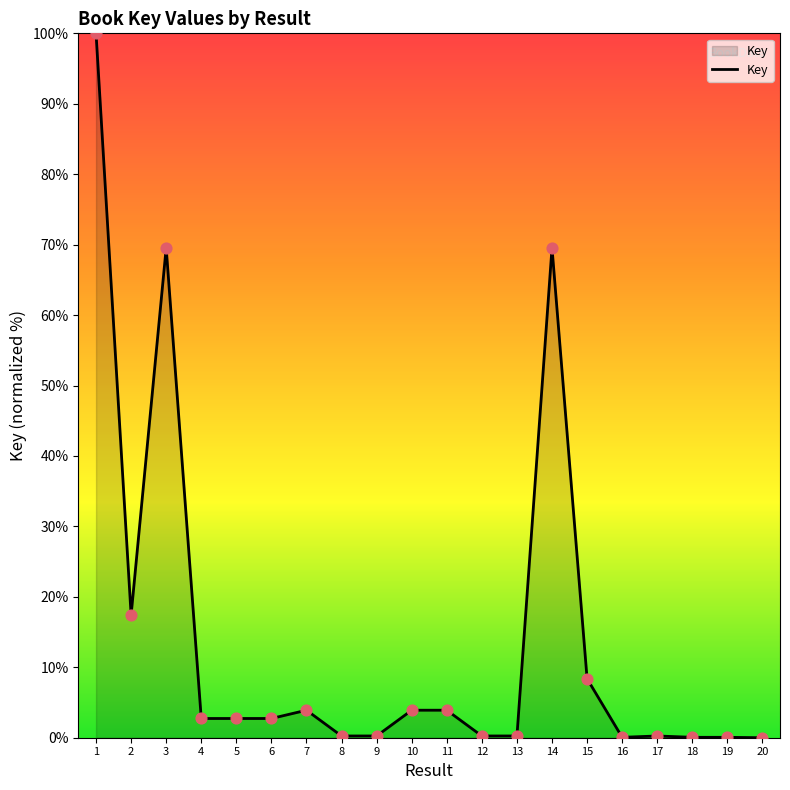

What is the greatest value displayed?

100.0